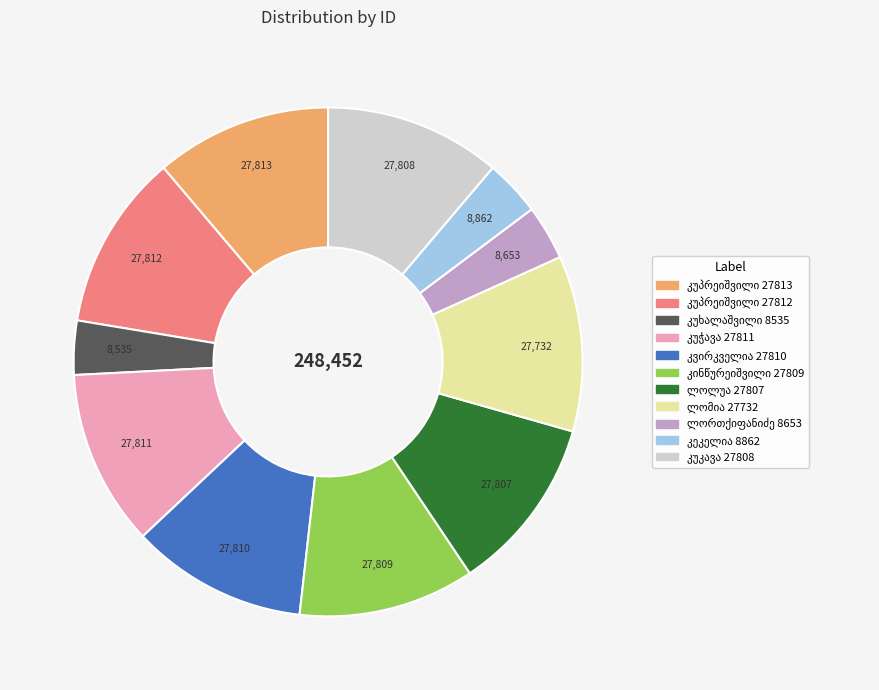

Does any single category account for the majority?

No